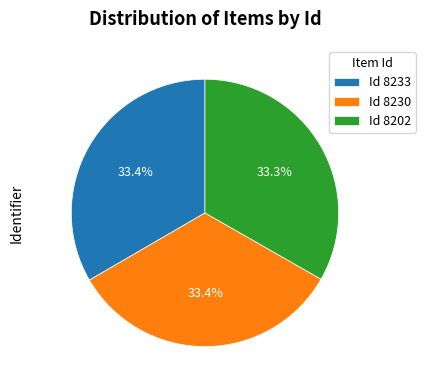

Is the sum of Id 8202 and Id 8230 greater than half?

Yes